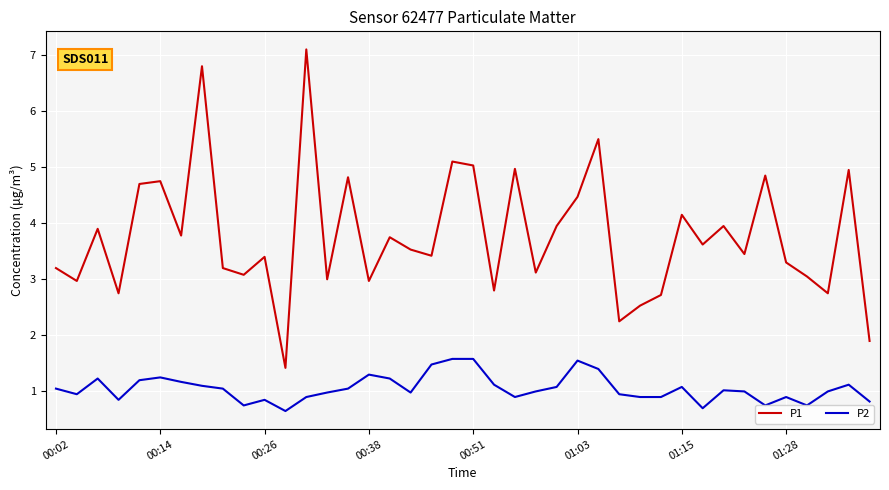

What are all the series names shown in the legend?

P1, P2